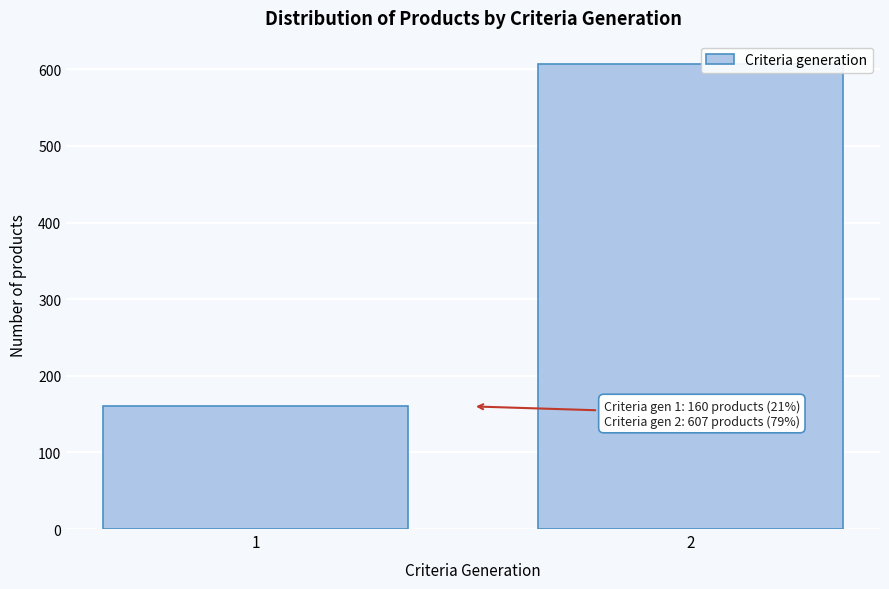

Reading left to right, list all the values displayed in this chart.

1=160	2=607